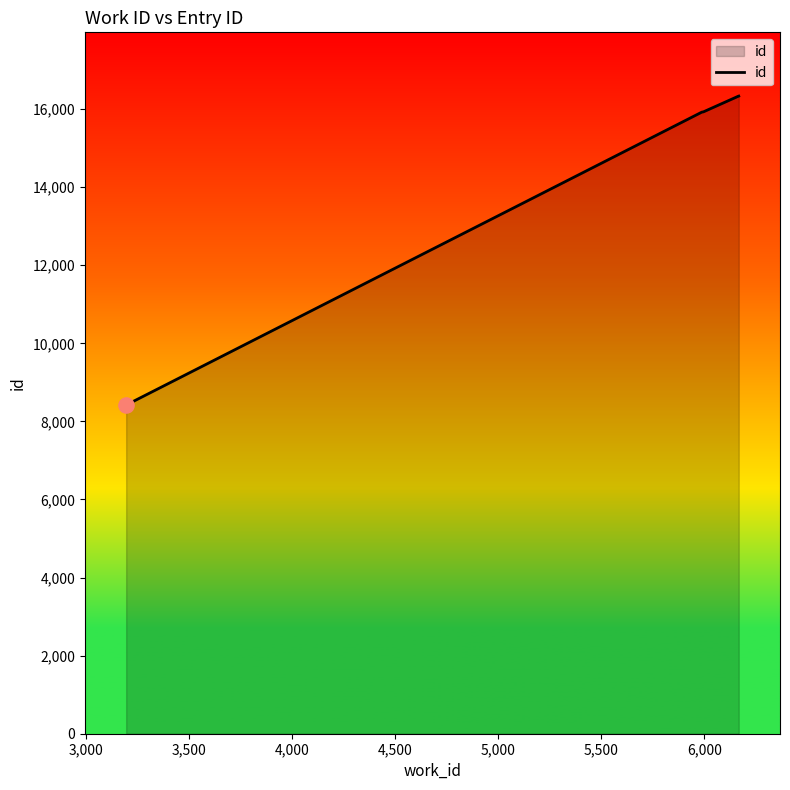

What is the minimum value shown in the chart?

8420